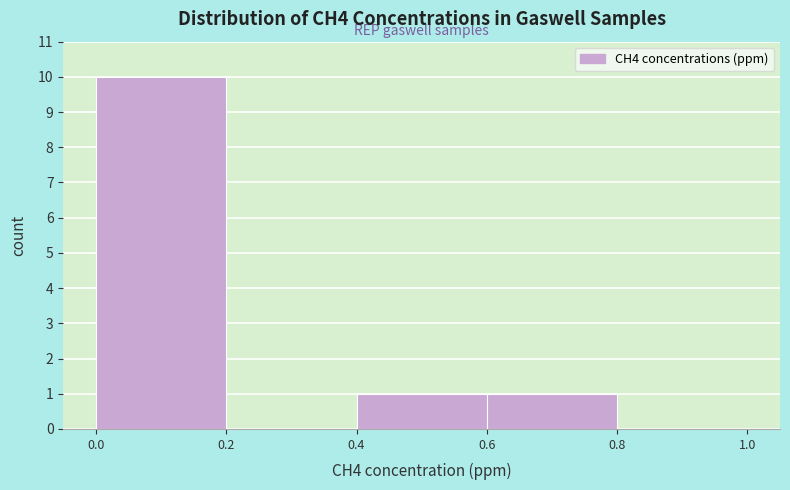

Over which range of the x-axis is the bar tallest?

0.0 to 0.2